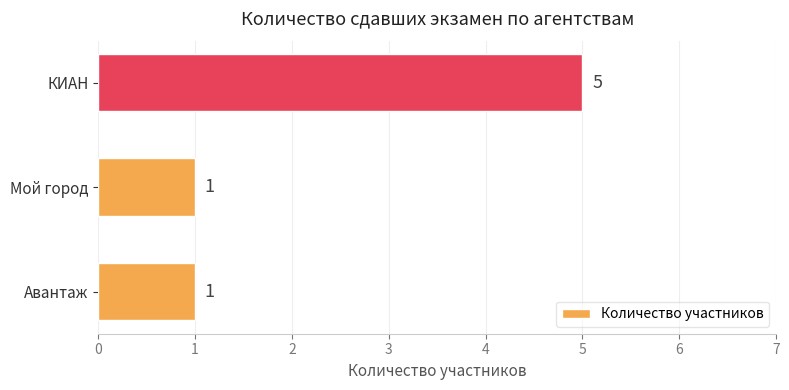

What is the greatest value displayed?

5